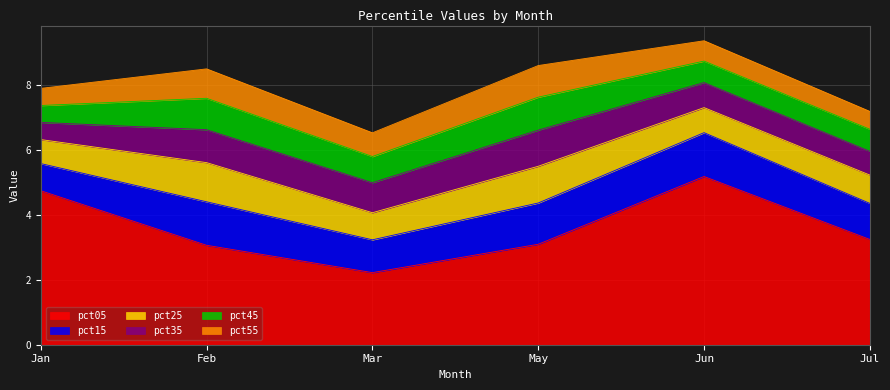

True or false: pct25 has more than 1 points higher than both neighbors.

True